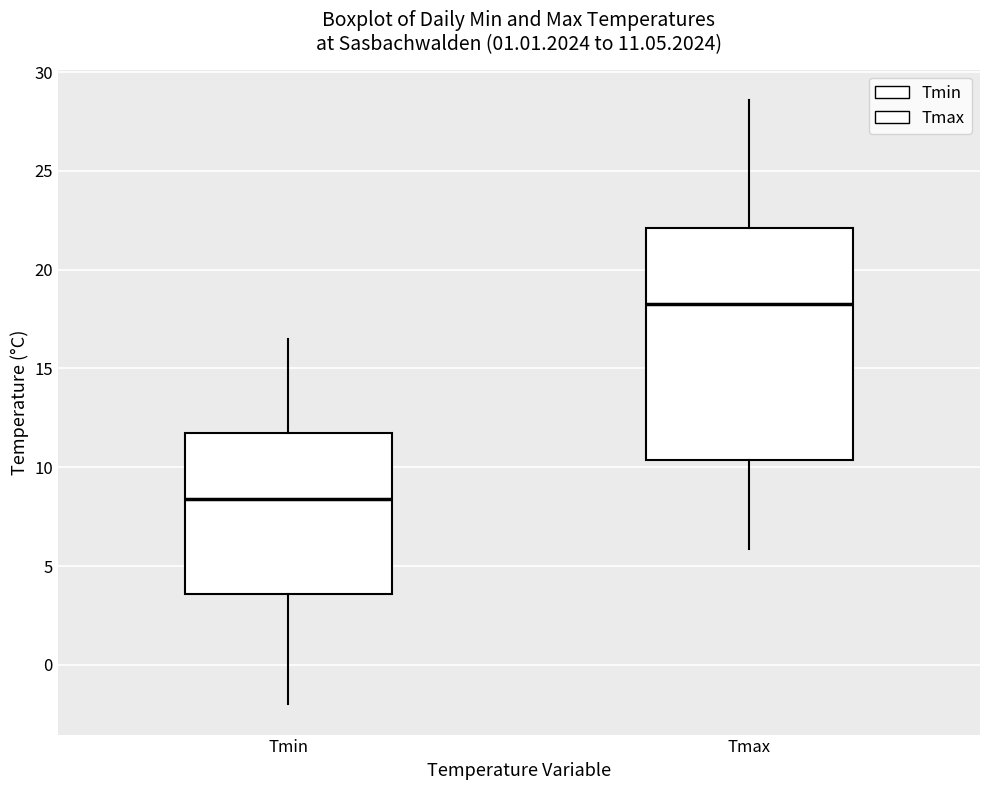

Which box has the highest median line?

Tmax